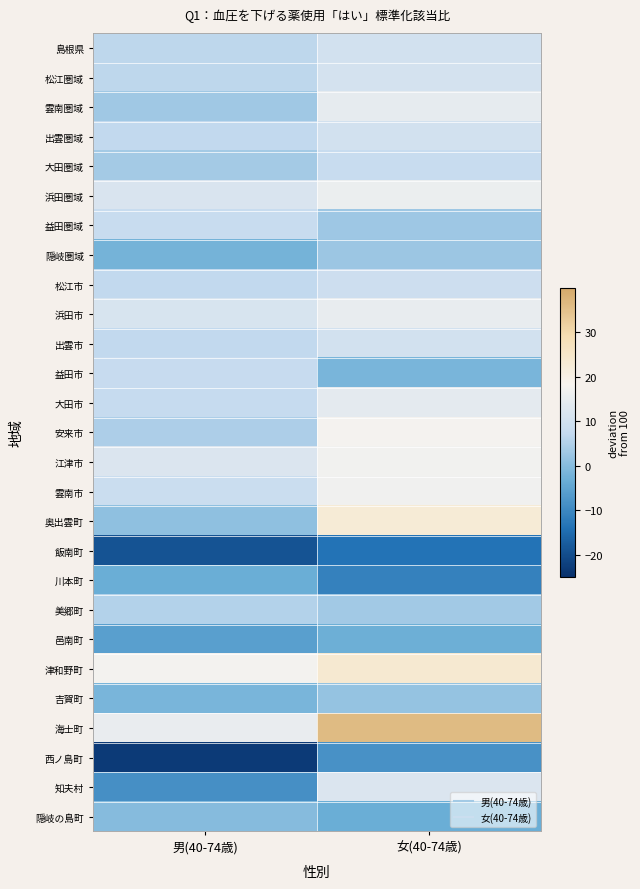

Which has a higher value, 女(40-74歳) or 男(40-74歳)?

女(40-74歳)